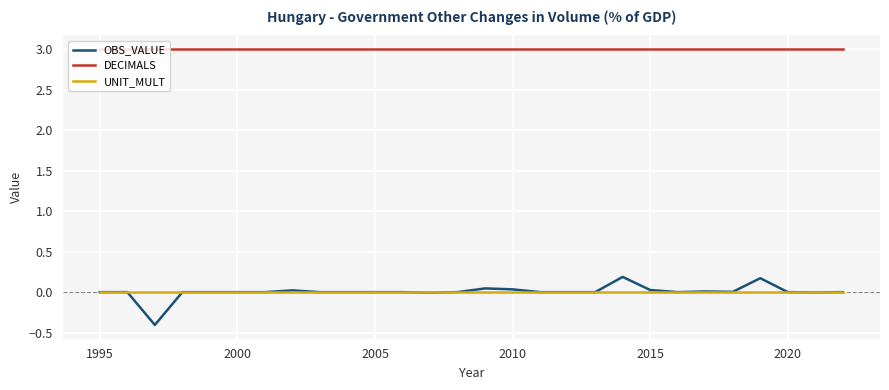

List the series in order of their peak value, highest first.

DECIMALS, OBS_VALUE, UNIT_MULT